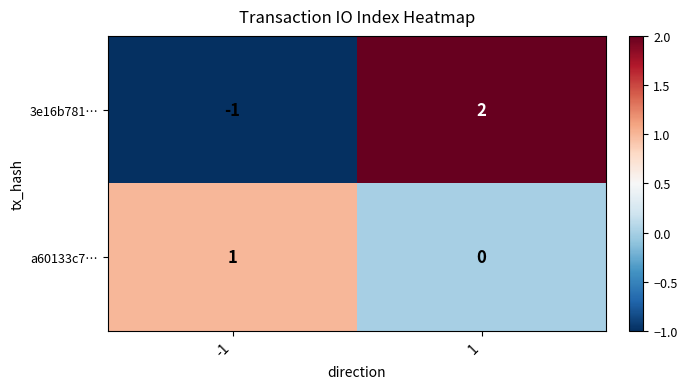

The value of 3e16b781… at 1 is 2. True or false?

True